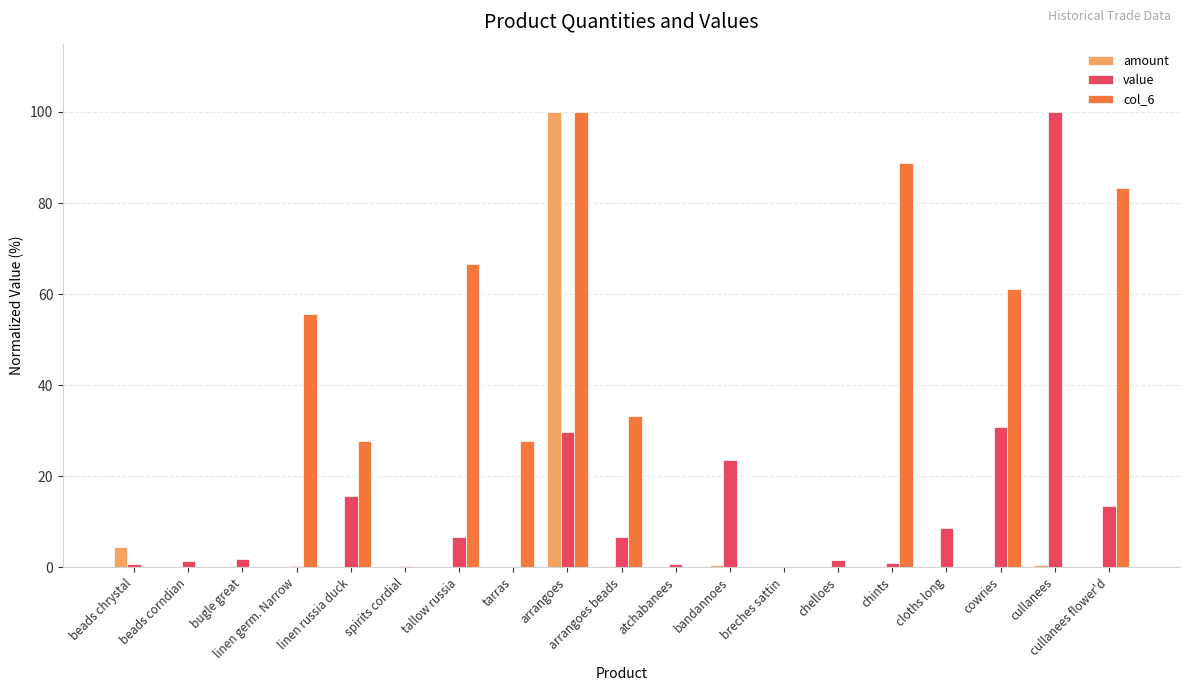

Is it true that col_6 equals 27.8 at linen russia duck?

True